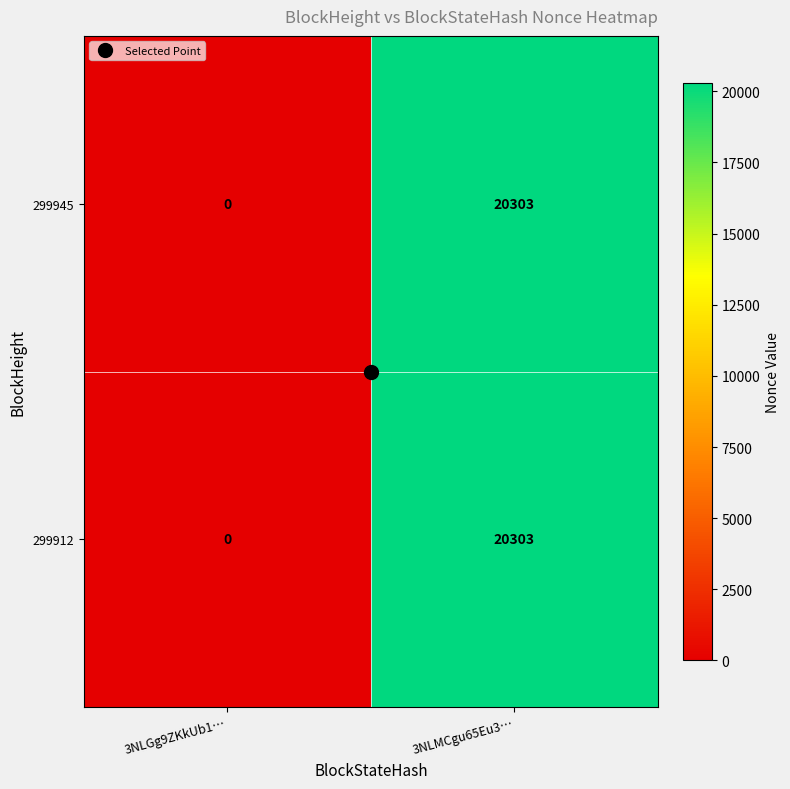

What is the approximate value of 299912 at 3NLMCgu65Eu3…, to the nearest 100?

20300